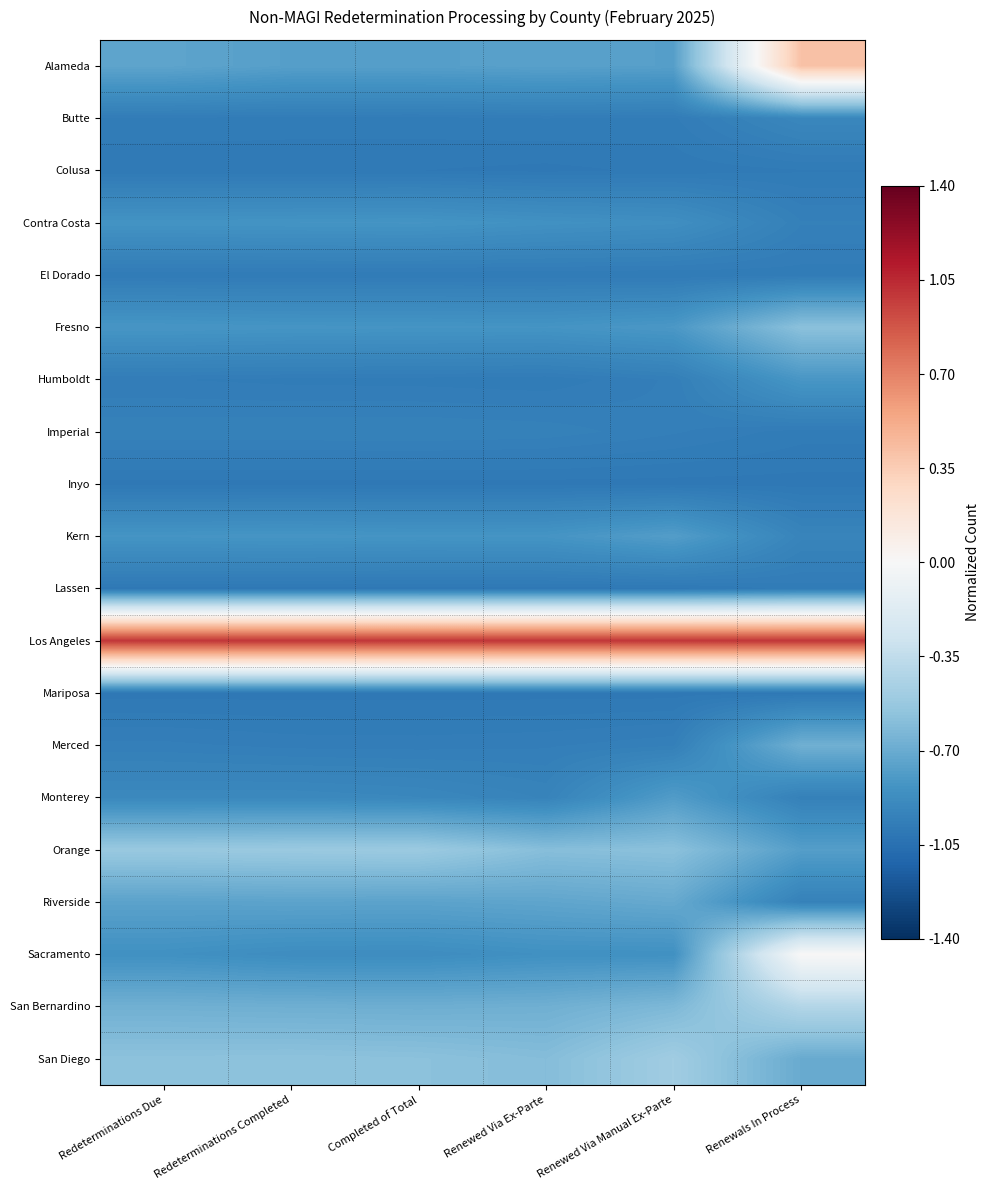

Which series has the widest spread of values?

Alameda